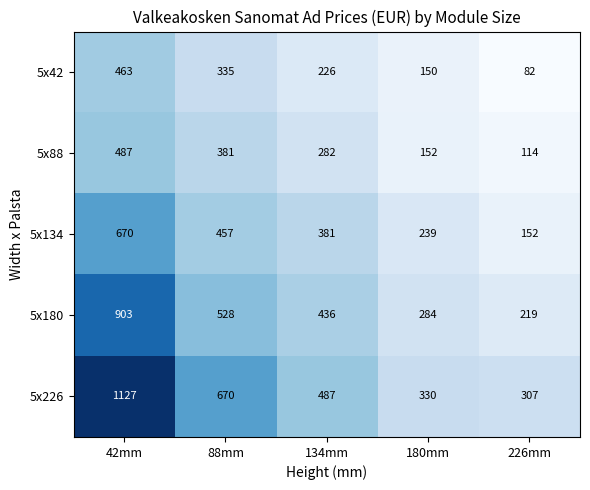

Which series has the largest total across all categories?

5x226